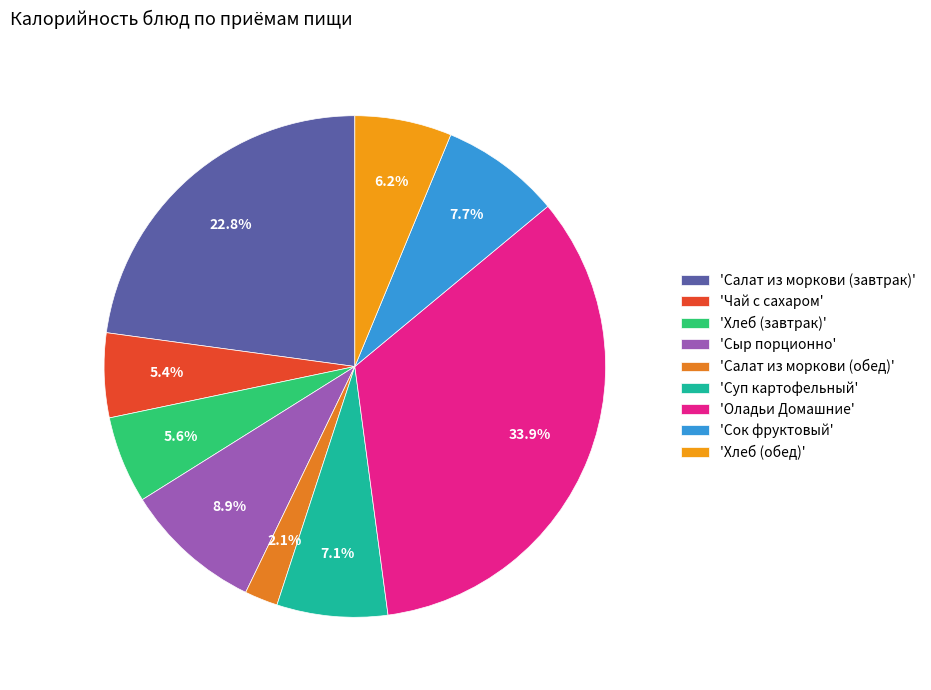

Rank the categories by value from lowest to highest.

Салат из моркови (обед), Чай с сахаром, Хлеб (завтрак), Хлеб (обед), Суп картофельный, Сок фруктовый, Сыр порционно, Салат из моркови (завтрак), Оладьи Домашние